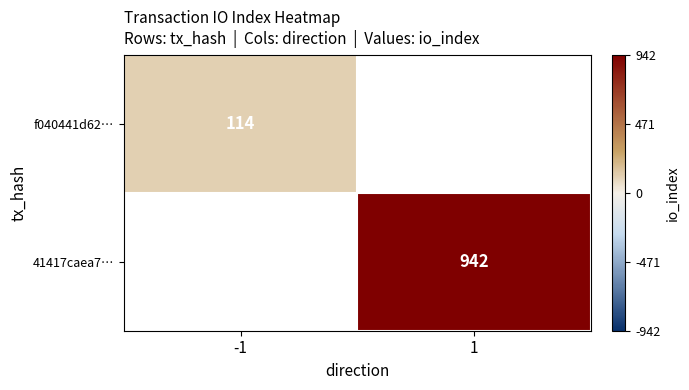

At how many categories does at least one series exceed 369?

1